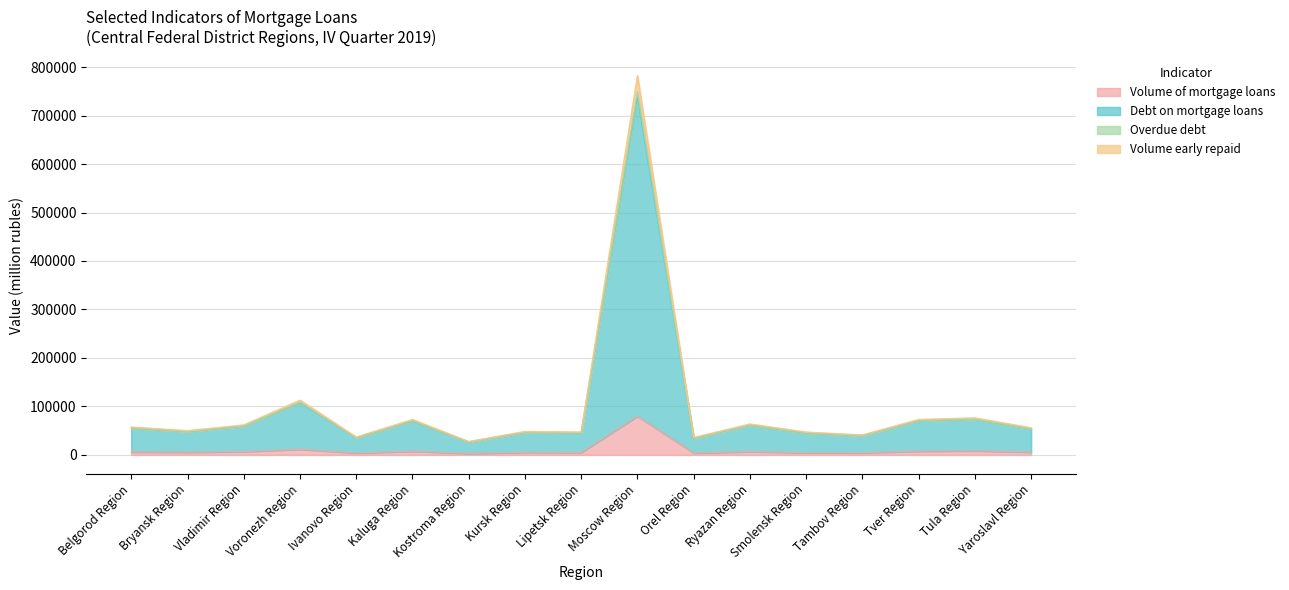

Does the chart display data point markers on the line(s)?

No